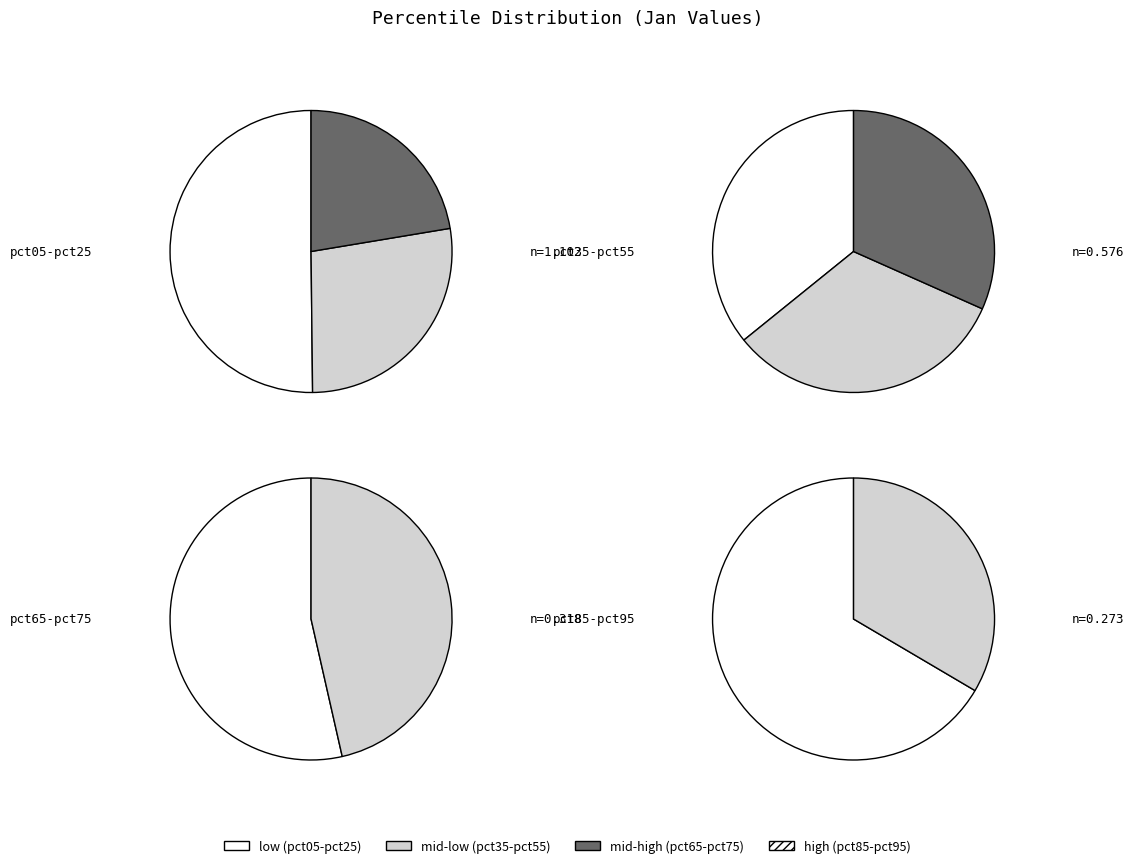

To the nearest percent, what is the combined percentage of pct85 and pct75?

15%